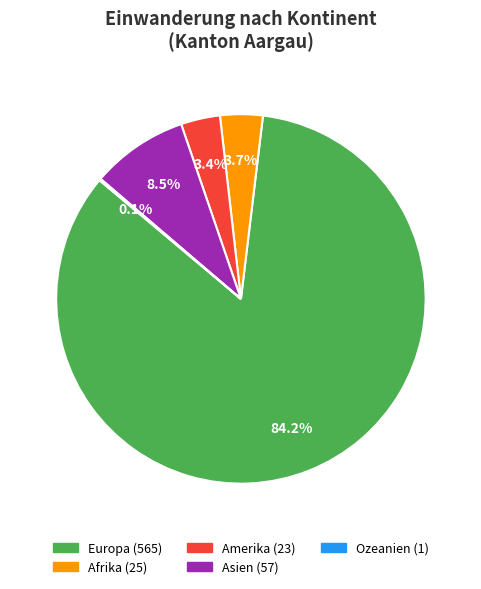

What is the majority slice?

Europa